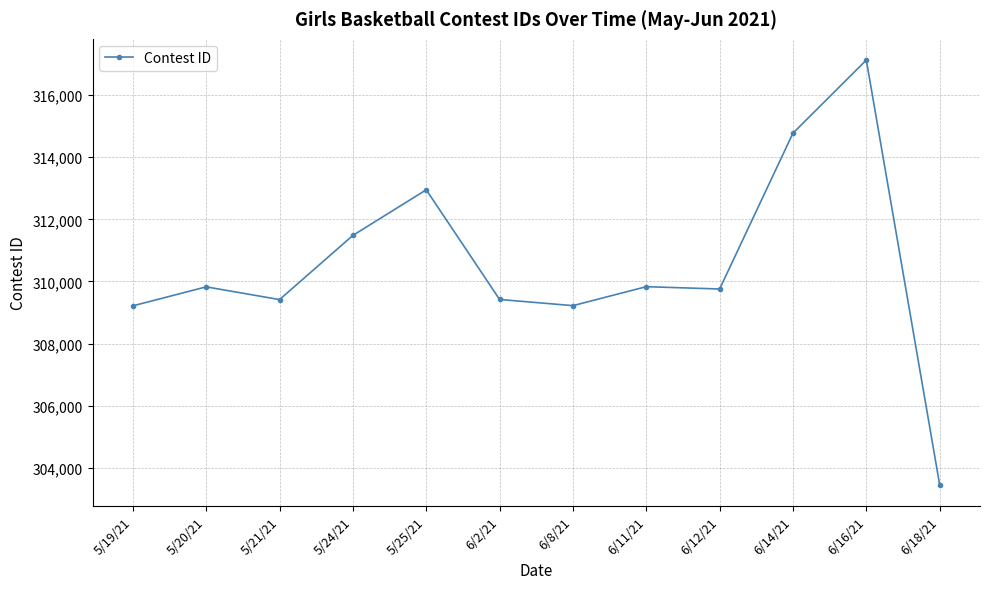

What is the average value?

310541